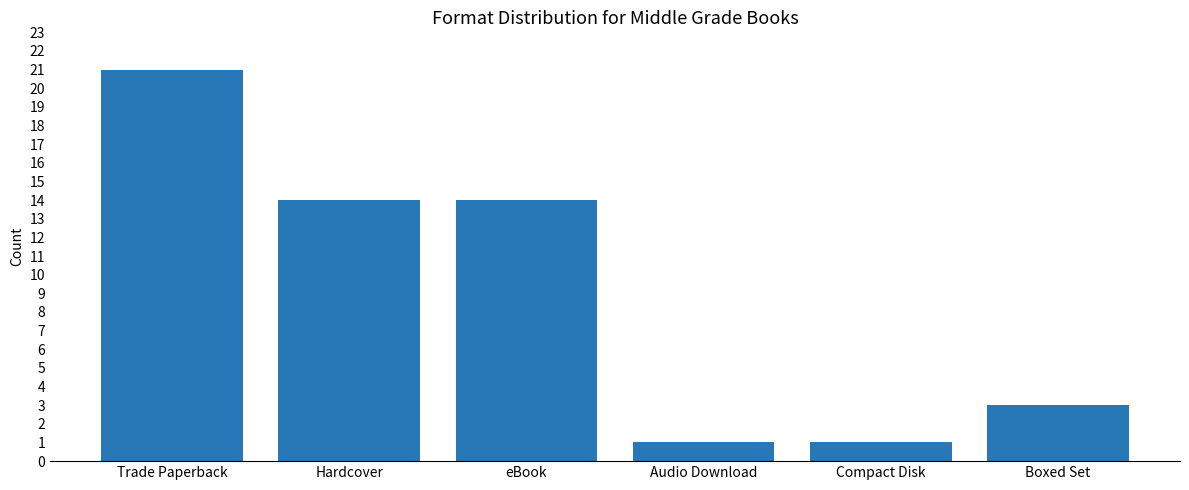

Is it true that the value at Audio Download is 1?

True